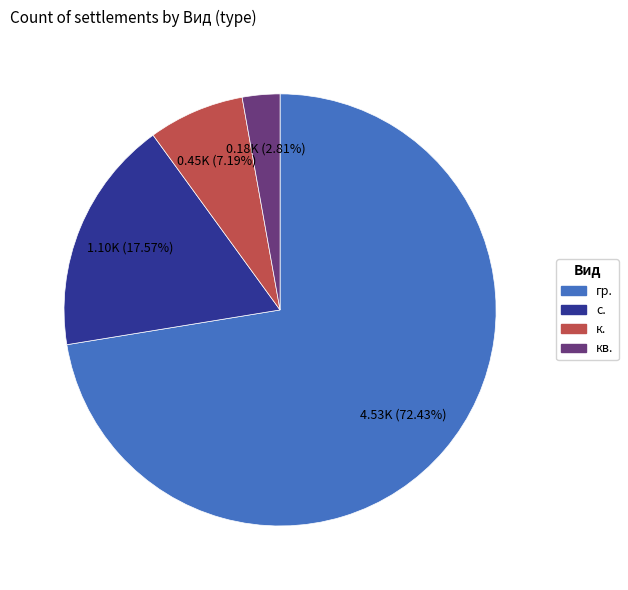

Does any single category account for the majority?

Yes